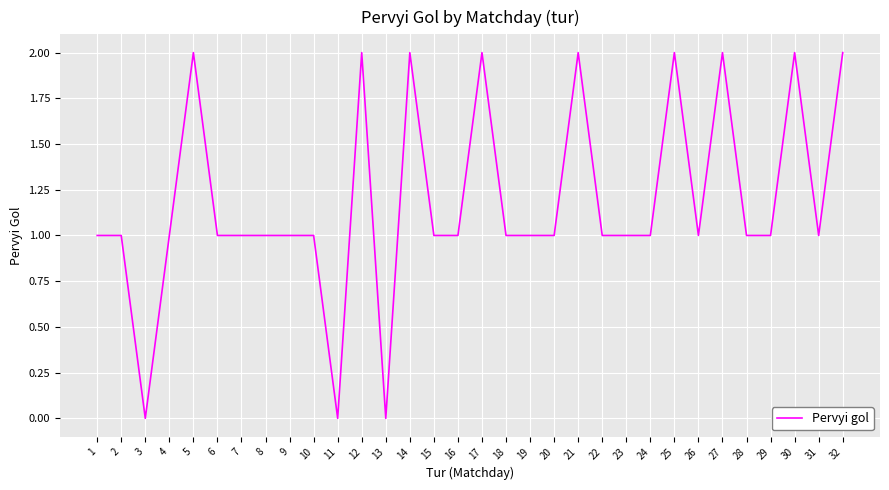

The value at 12 is 3. True or false?

False